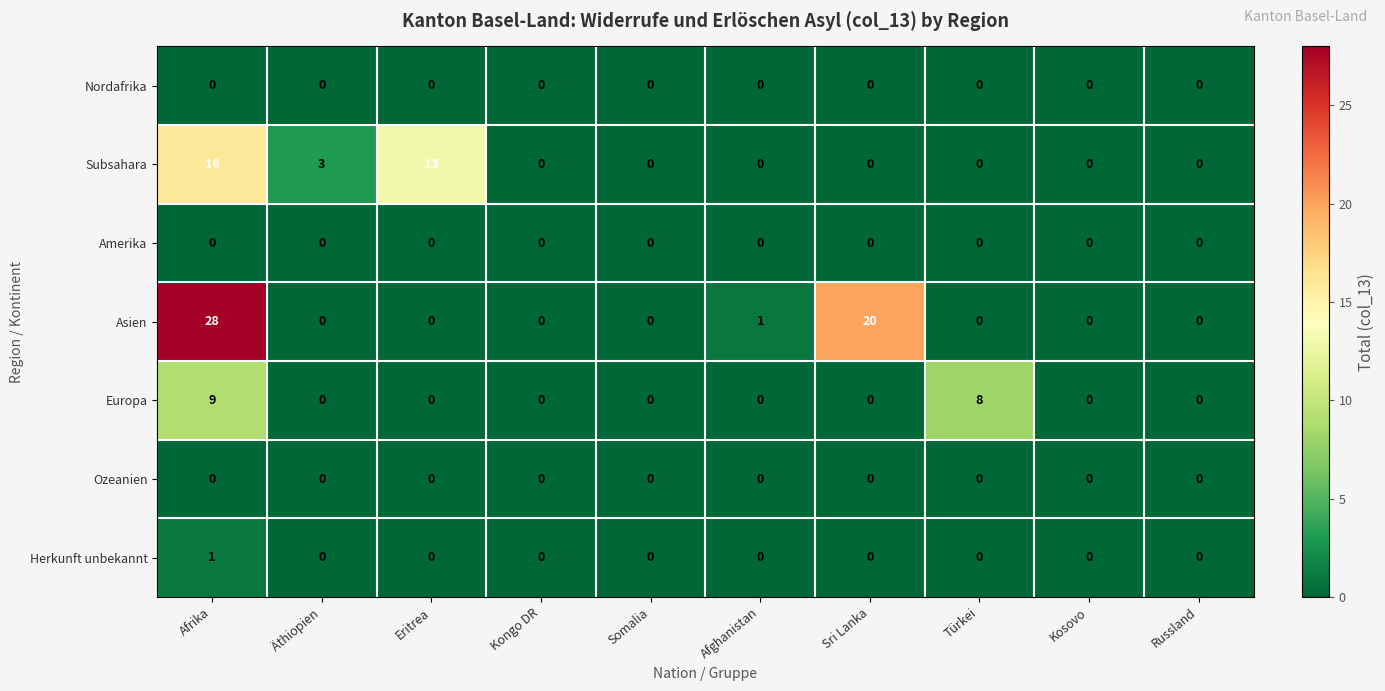

Is it true that Subsahara equals 0 at Kongo DR?

True